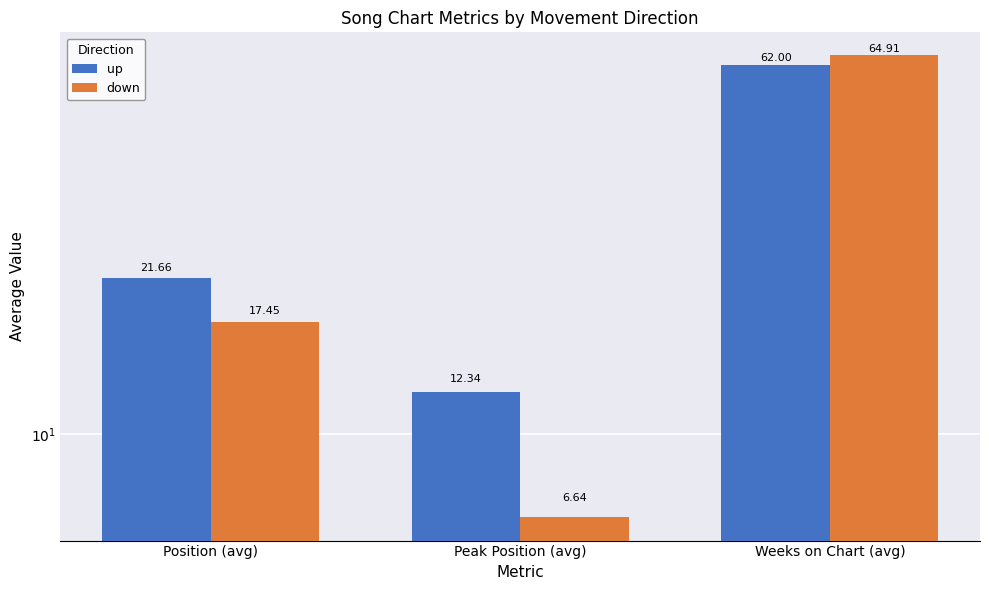

True or false: down has a value of 2.4 at Peak Position (avg).

False